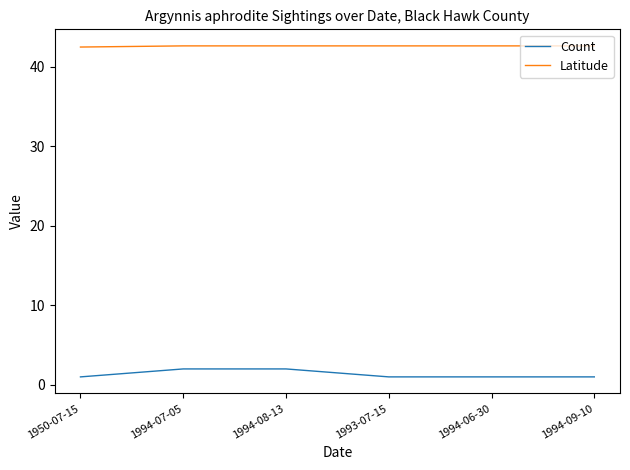

What position from the left is 1994-06-30?

5